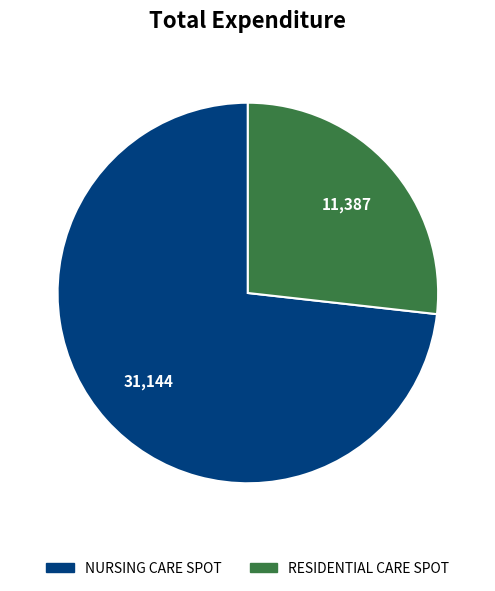

Is there a majority slice in this chart?

Yes